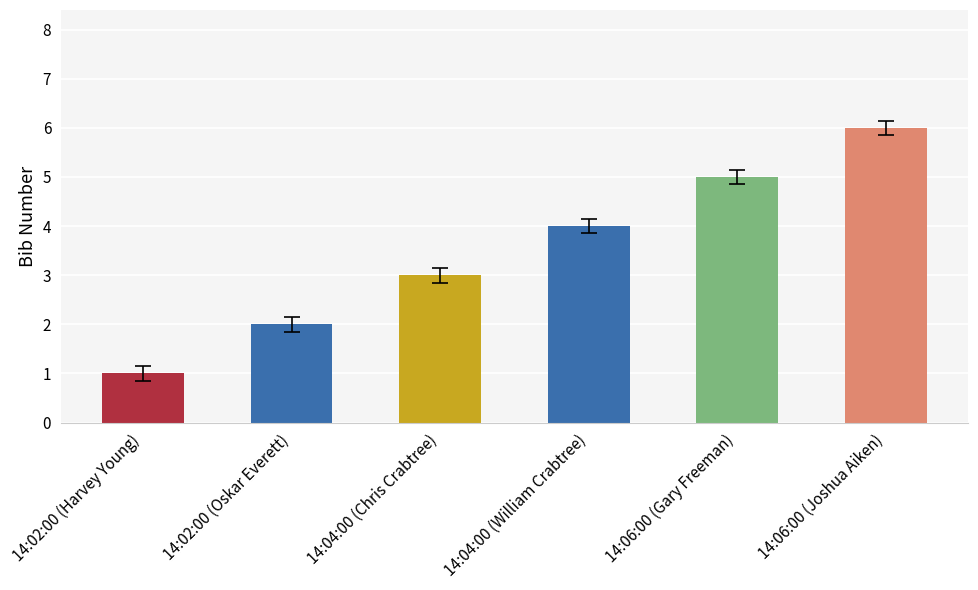

What is the label of the 3rd bar from the right?

14:04:00 (William Crabtree)